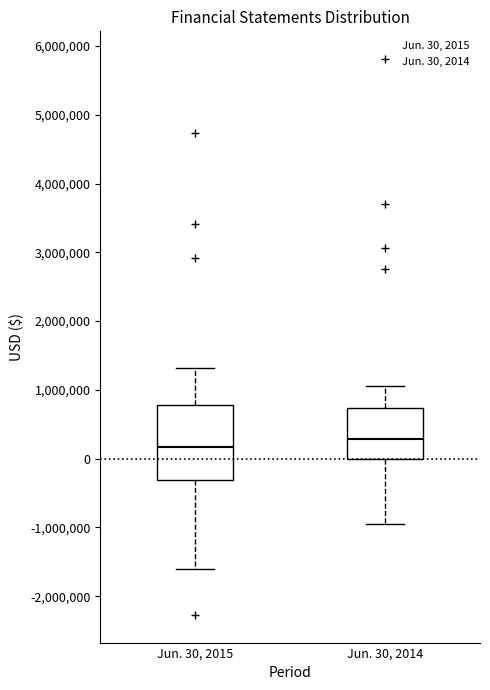

Where does the median line of the box for Jun. 30, 2014 sit on the y-axis? The values are not printed on the chart, so give them approximately, as read against the axis.

300000